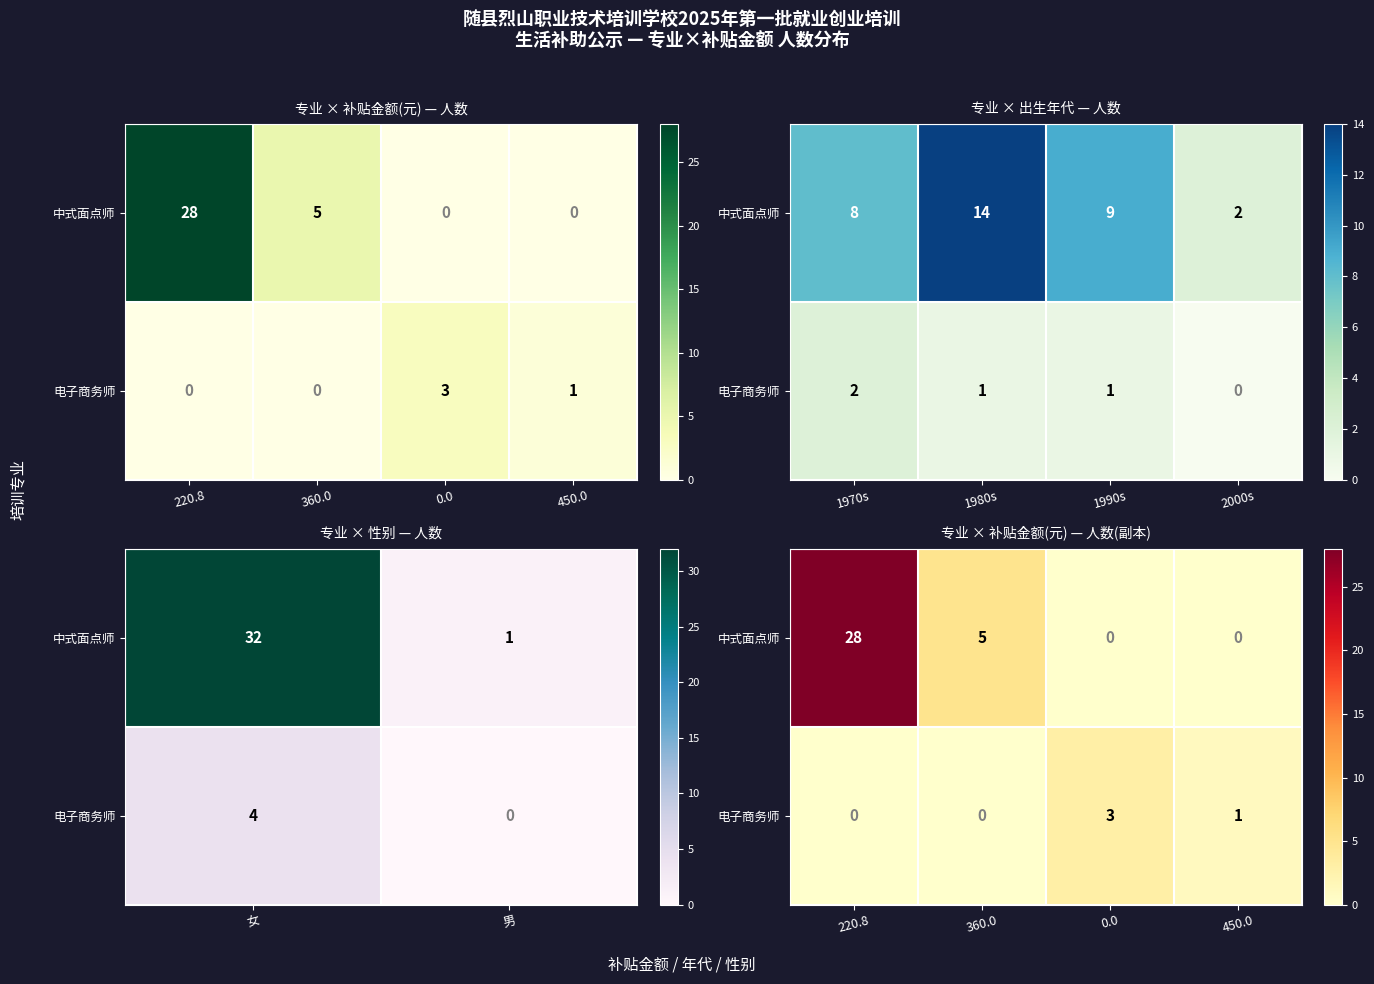

What value does the 中式面点师 series have at 360.0?

5